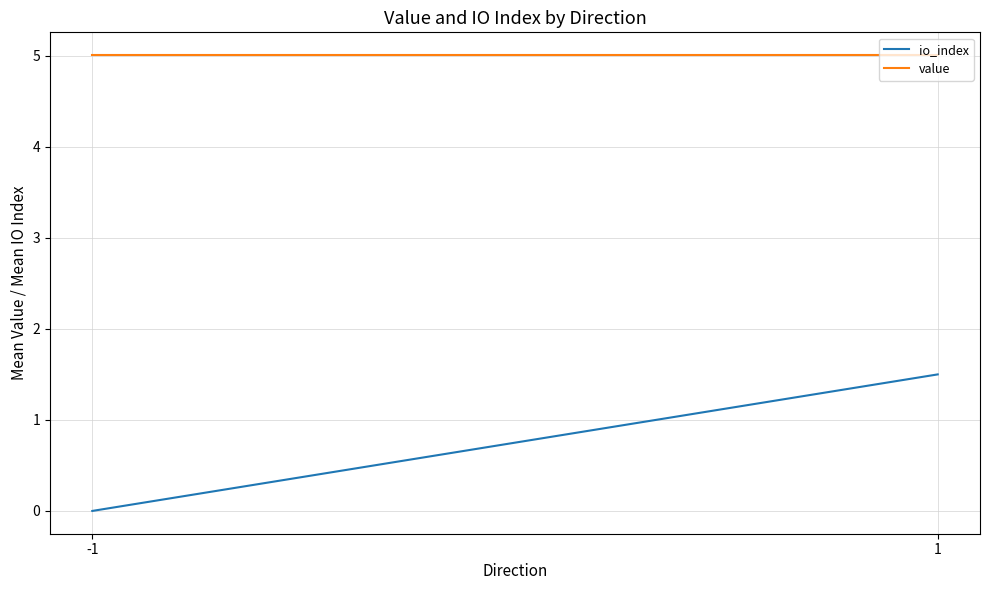

Rank the series at -1 from lowest to highest value.

io_index, value